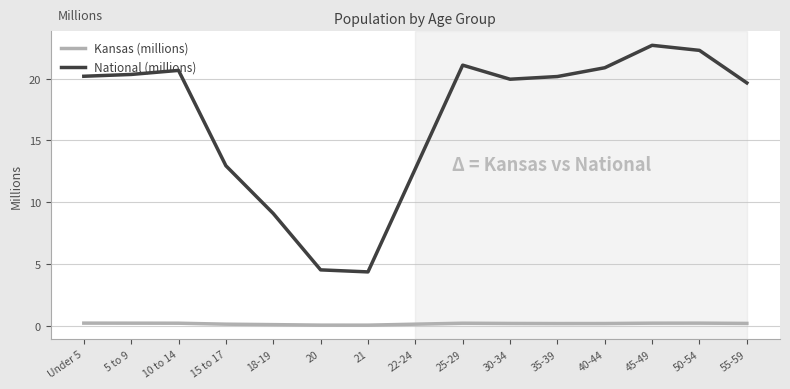

What is the sum of all National (millions) values?

251.7